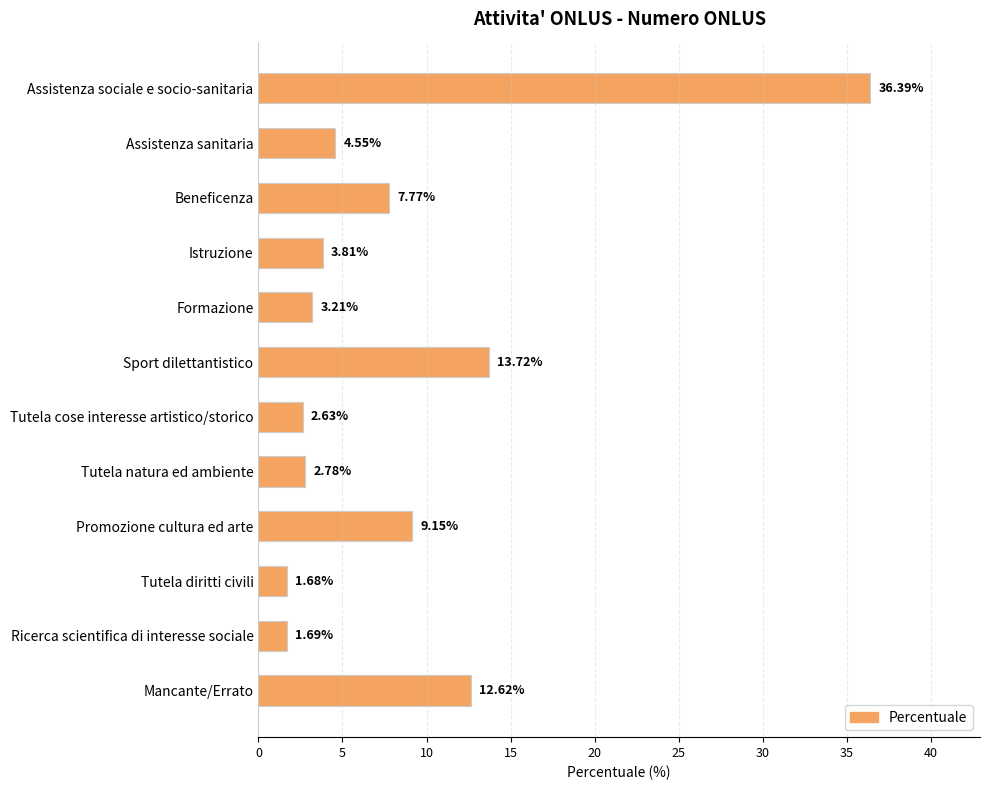

Count the number of values greater than 4.

6